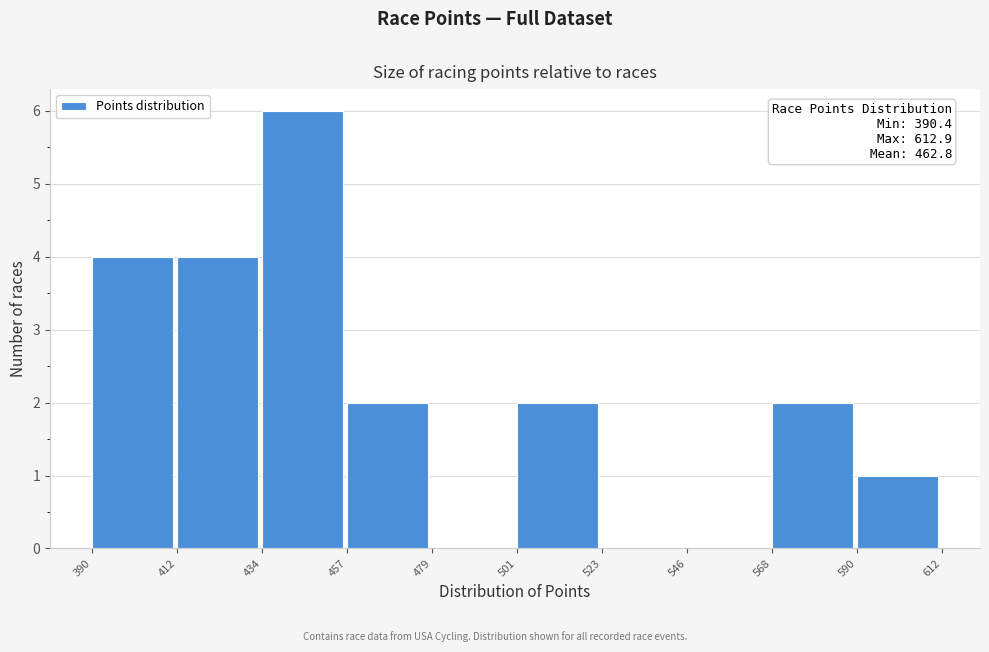

Over which range of the x-axis is the bar tallest?

434 to 457